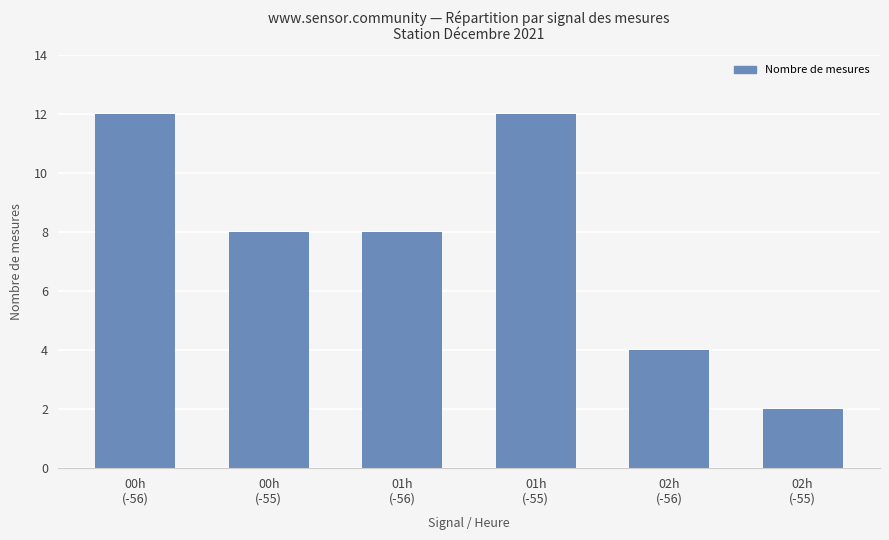

What is the average value?

8